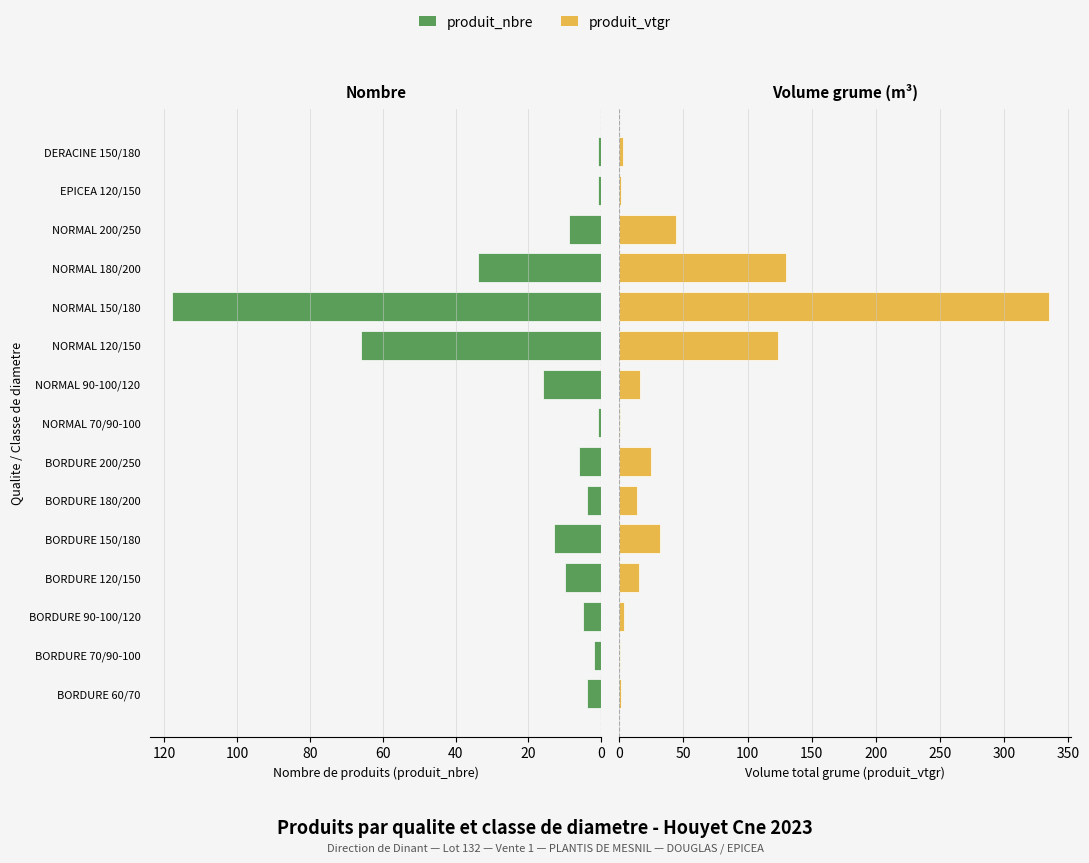

What are all the series names shown in the legend?

produit_nbre, produit_vtgr